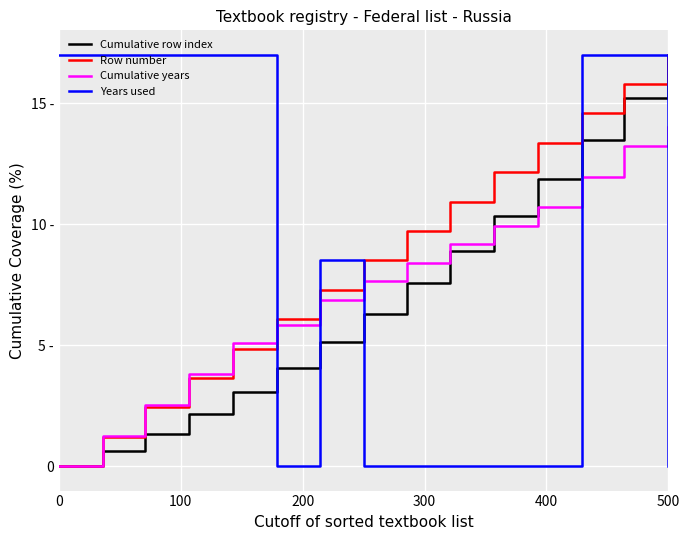

What are all the series names shown in the legend?

Cumulative row index, Row number, Cumulative years, Years used